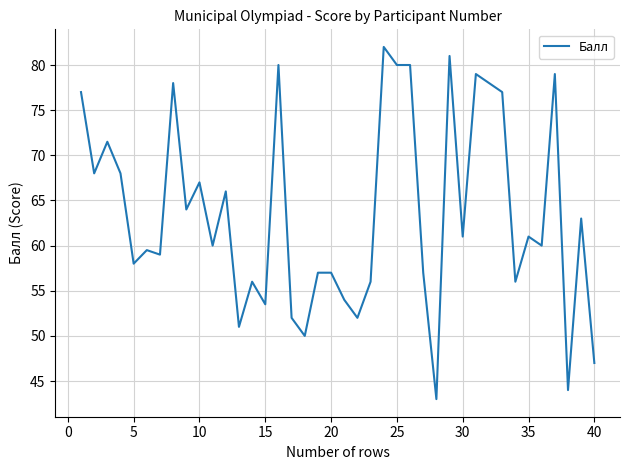

What is the maximum value shown in the chart?

82.0